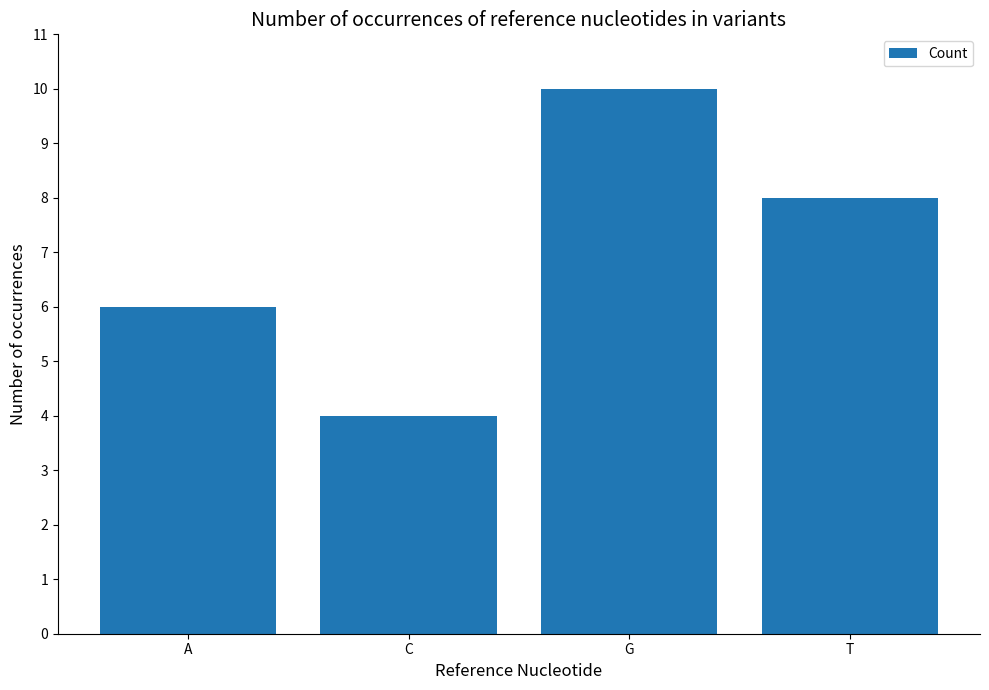

Approximately how many times larger is the value at C compared to G?

0.4